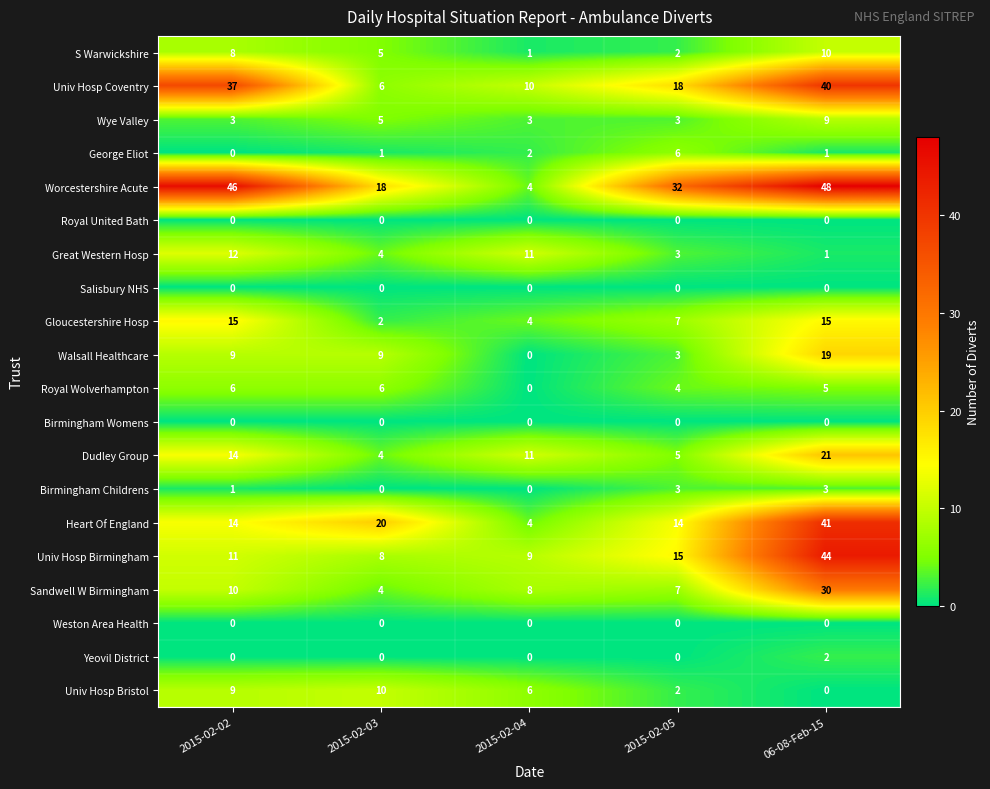

At which label does Univ Hosp Coventry first exceed 18?

2015-02-02